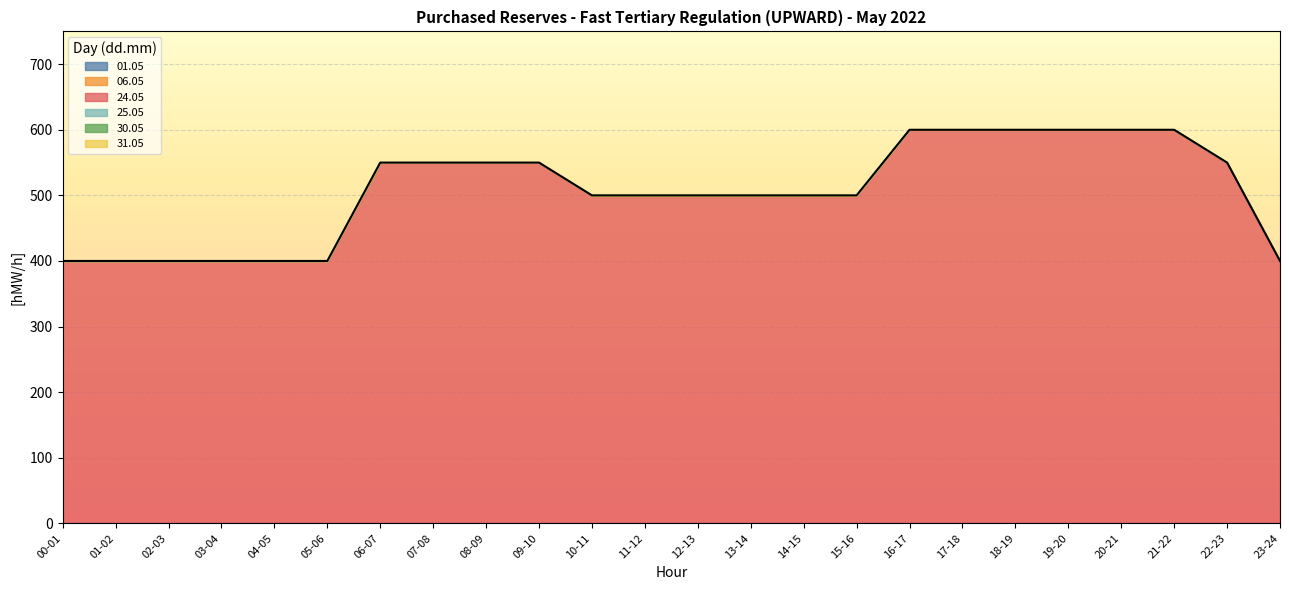

Which series has the largest range (max minus min)?

24.05